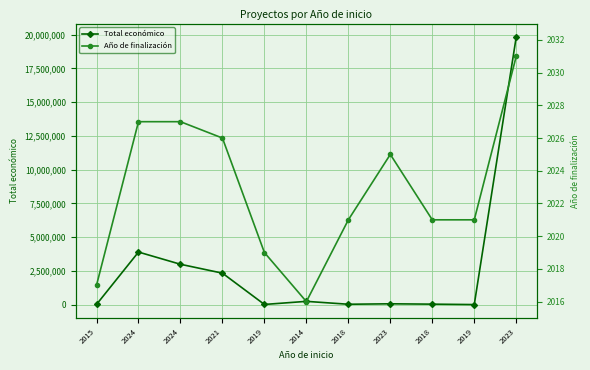

At which label does Año de finalización first exceed 2021?

2024